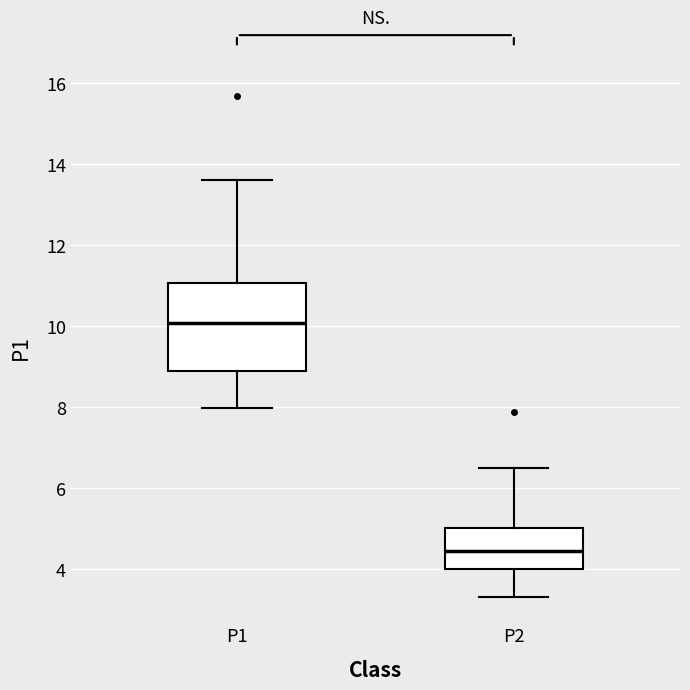

Where is the lower edge of the box for P1 on the y-axis? The values are not printed on the chart, so give them approximately, as read against the axis.

8.8